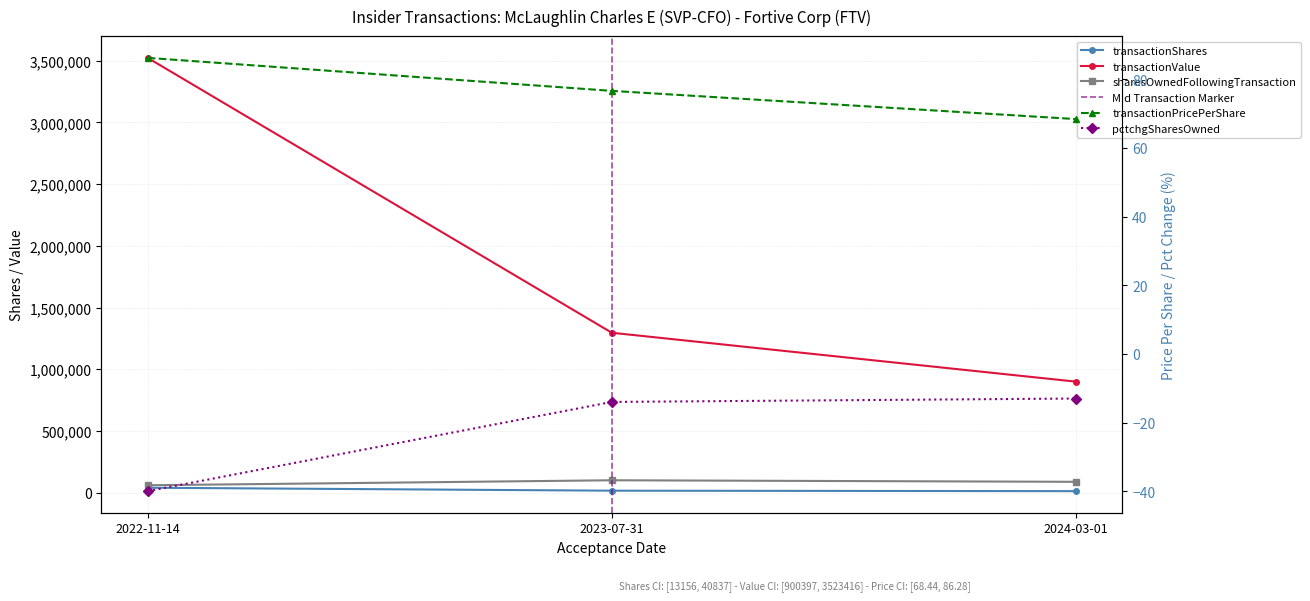

Which series has the largest total across all categories?

transactionValue